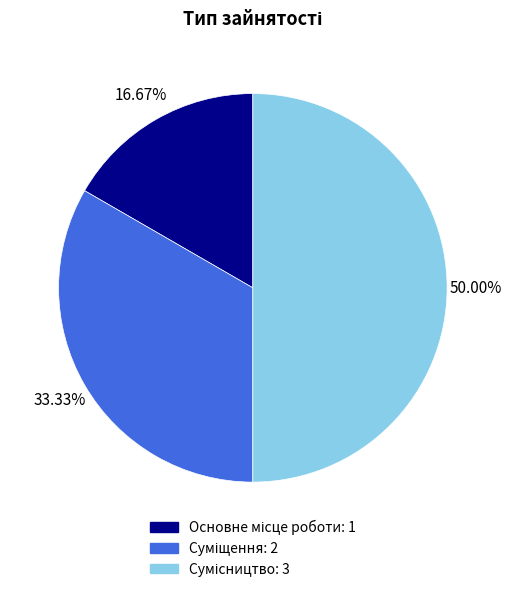

How many slices are in this pie chart?

3